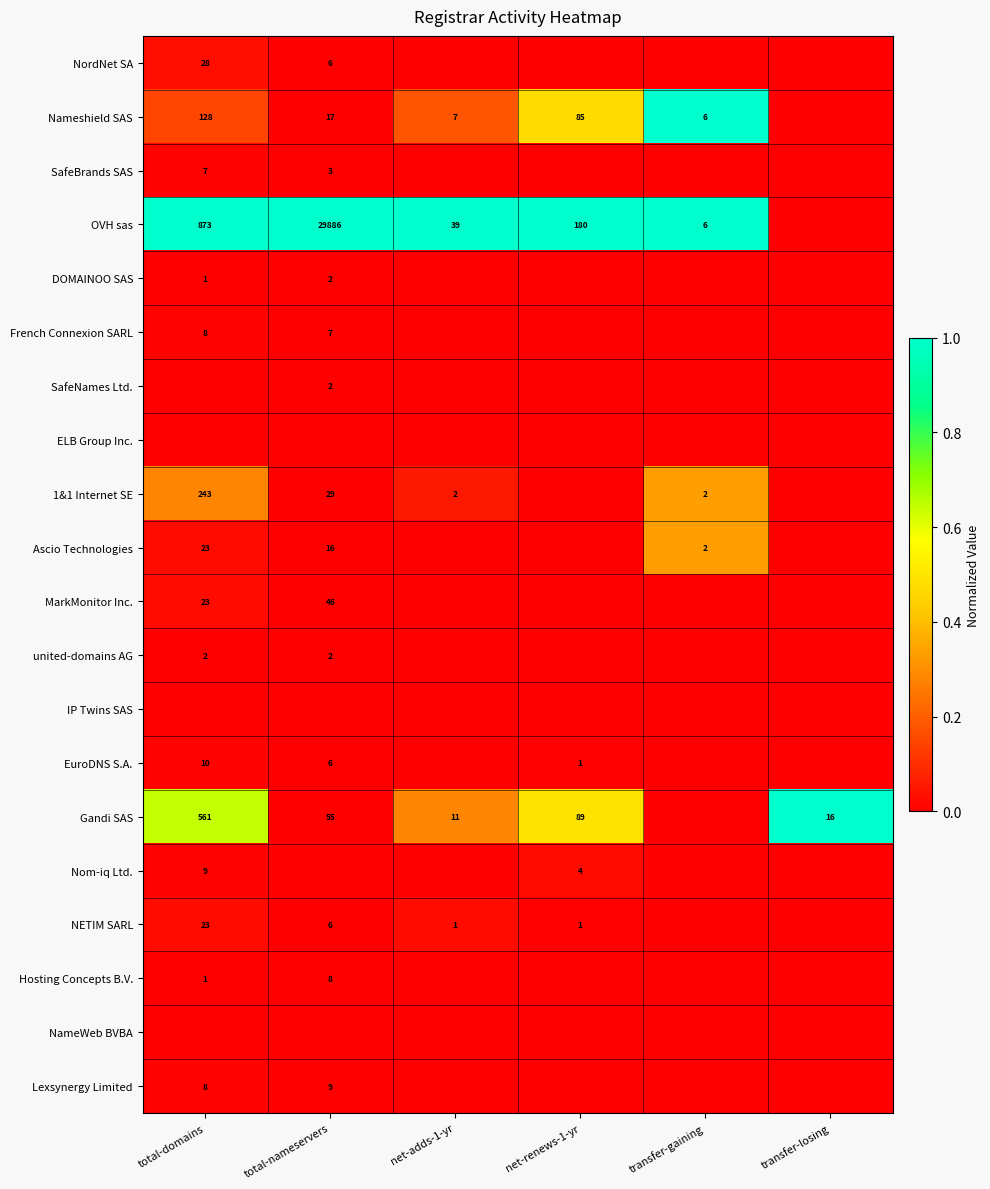

The Ascio Technologies series shows 2 at transfer-gaining. True or false?

True